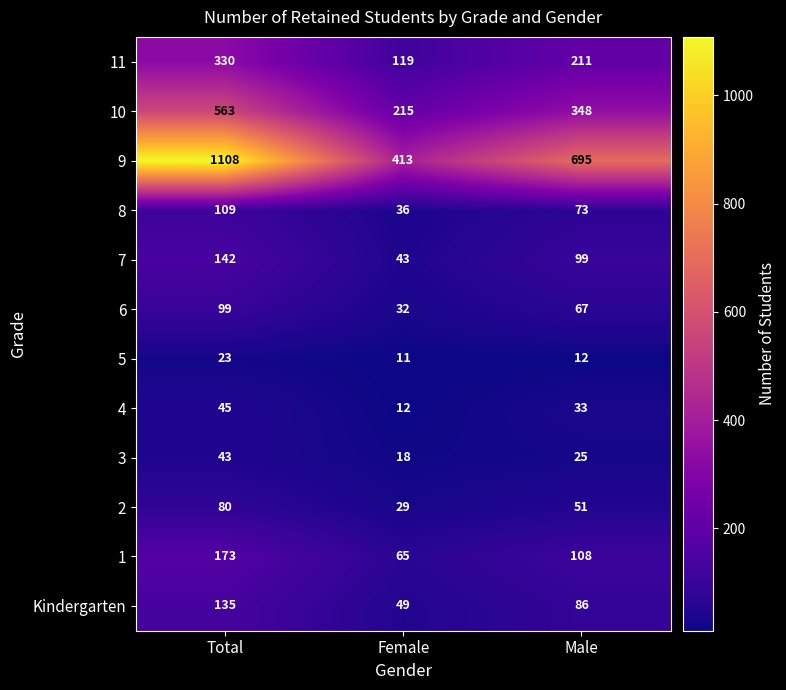

Count the number of data series in this chart.

12